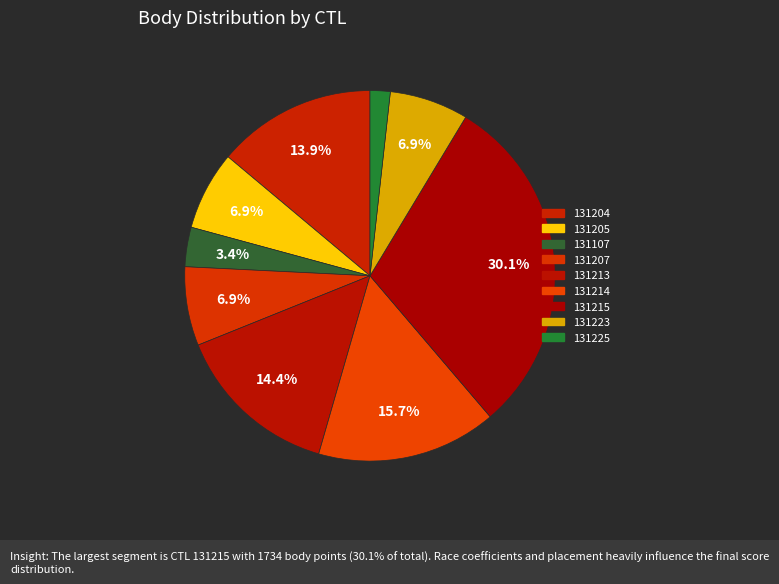

To the nearest percent, what is the average slice percentage?

11%